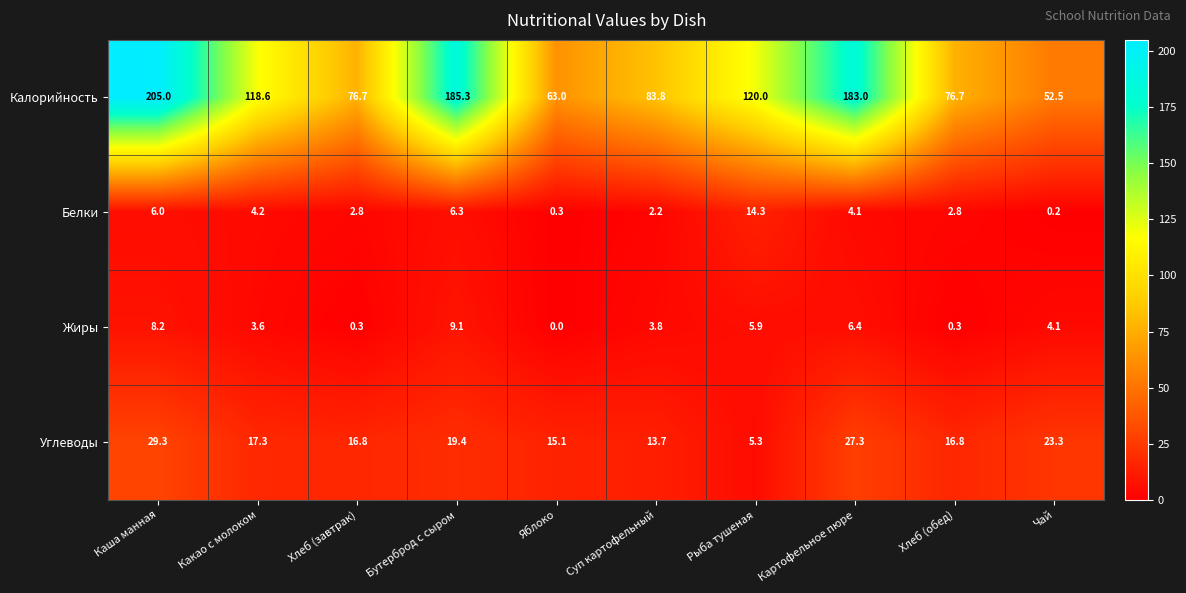

Rank the series at Бутерброд с сыром from lowest to highest value.

Белки, Жиры, Углеводы, Калорийность